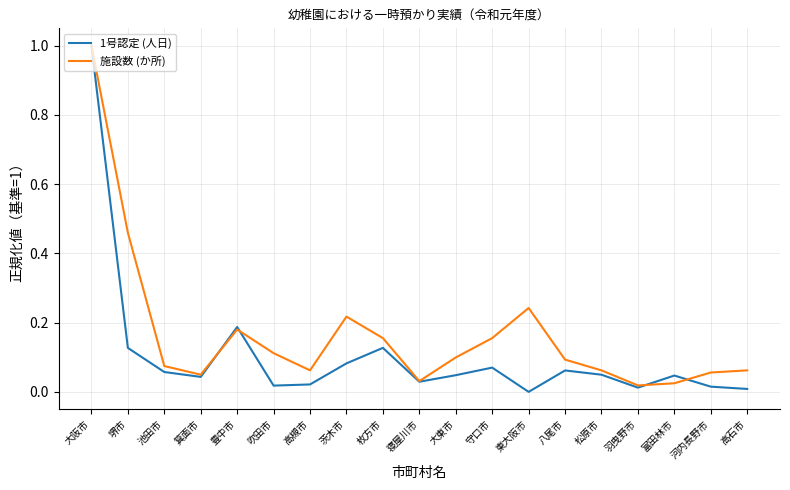

The value of 1号認定 (人日) at 羽曳野市 is 0.0. True or false?

True